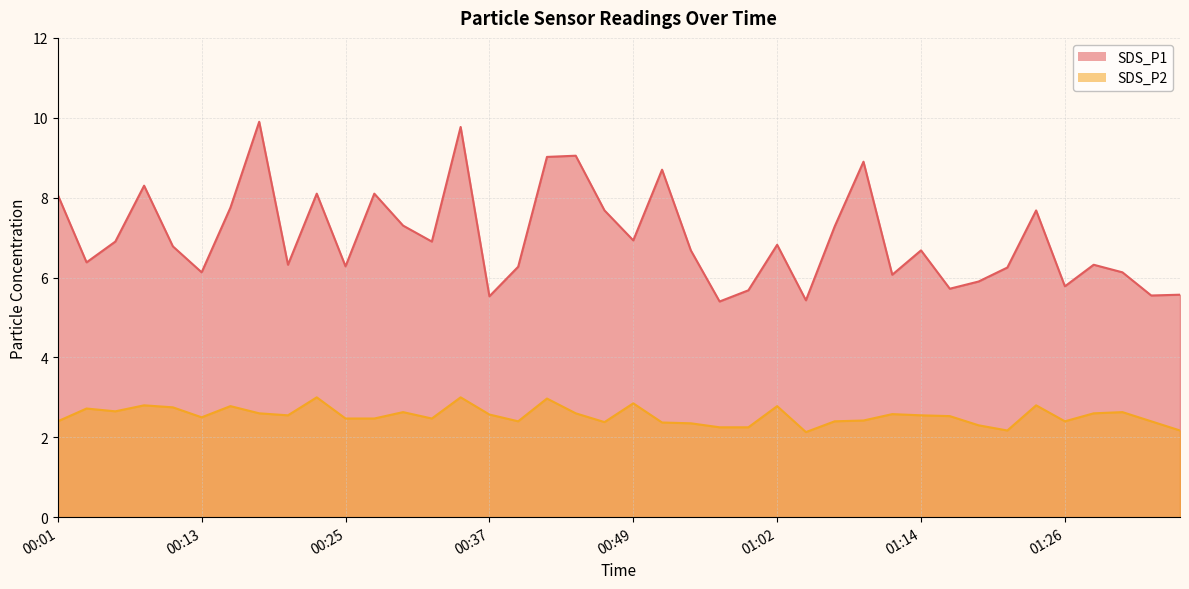

Reading left to right, what are all the values shown in this chart?

SDS_P1: 00:01=8.1	00:03=6.4	00:06=6.9	00:08=8.3	00:11=6.8	00:13=6.1	00:15=7.8	00:18=9.9	00:20=6.3	00:23=8.1	00:25=6.3	00:27=8.1	00:30=7.3	00:32=6.9	00:35=9.8	00:37=5.5	00:40=6.3	00:42=9.0	00:44=9.1	00:47=7.7	00:49=6.9	00:52=8.7	00:54=6.7	00:57=5.4	00:59=5.7	01:02=6.8	01:04=5.4	01:06=7.3	01:09=8.9	01:11=6.1	01:14=6.7	01:16=5.7	01:19=5.9	01:21=6.2	01:23=7.7	01:26=5.8	01:28=6.3	01:31=6.1	01:33=5.5	01:36=5.6
SDS_P2: 00:01=2.4	00:03=2.7	00:06=2.6	00:08=2.8	00:11=2.8	00:13=2.5	00:15=2.8	00:18=2.6	00:20=2.5	00:23=3.0	00:25=2.5	00:27=2.5	00:30=2.6	00:32=2.5	00:35=3.0	00:37=2.6	00:40=2.4	00:42=3.0	00:44=2.6	00:47=2.4	00:49=2.9	00:52=2.4	00:54=2.4	00:57=2.2	00:59=2.2	01:02=2.8	01:04=2.1	01:06=2.4	01:09=2.4	01:11=2.6	01:14=2.5	01:16=2.5	01:19=2.3	01:21=2.2	01:23=2.8	01:26=2.4	01:28=2.6	01:31=2.6	01:33=2.4	01:36=2.2